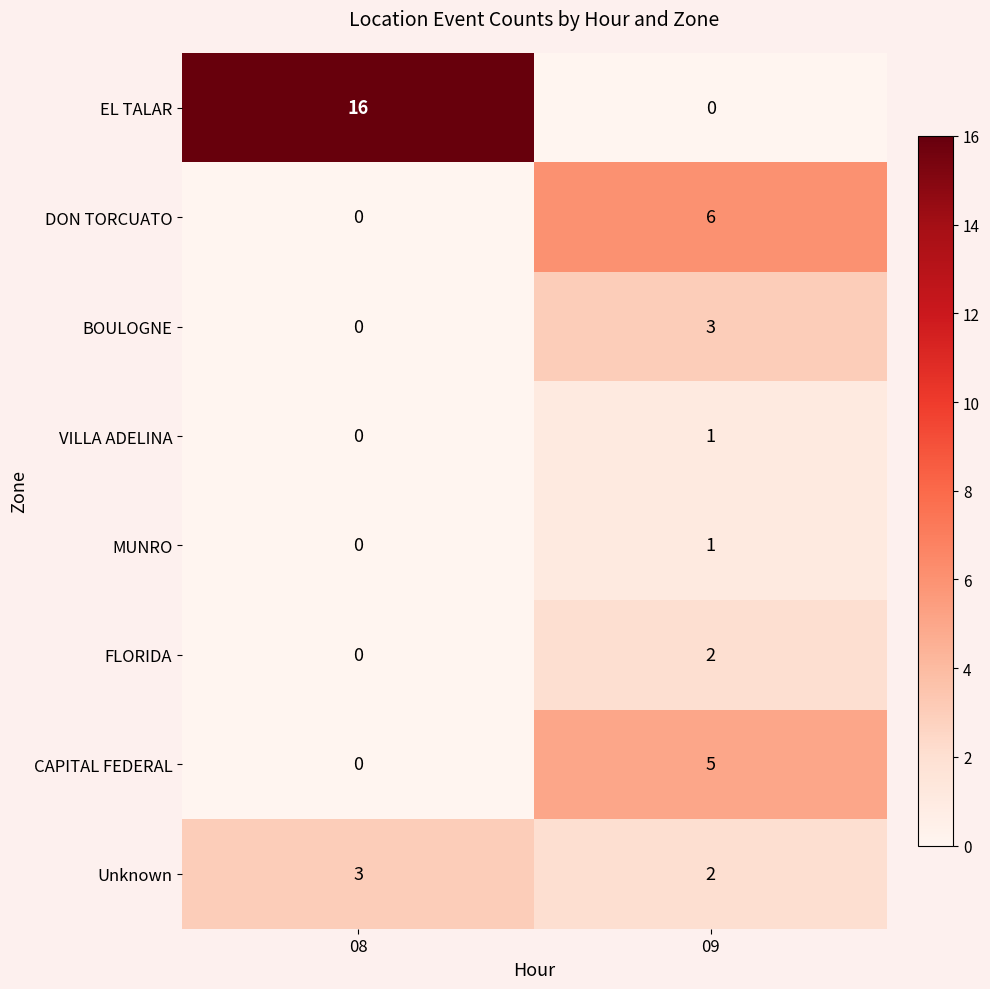

How many categories are shown in the chart?

2